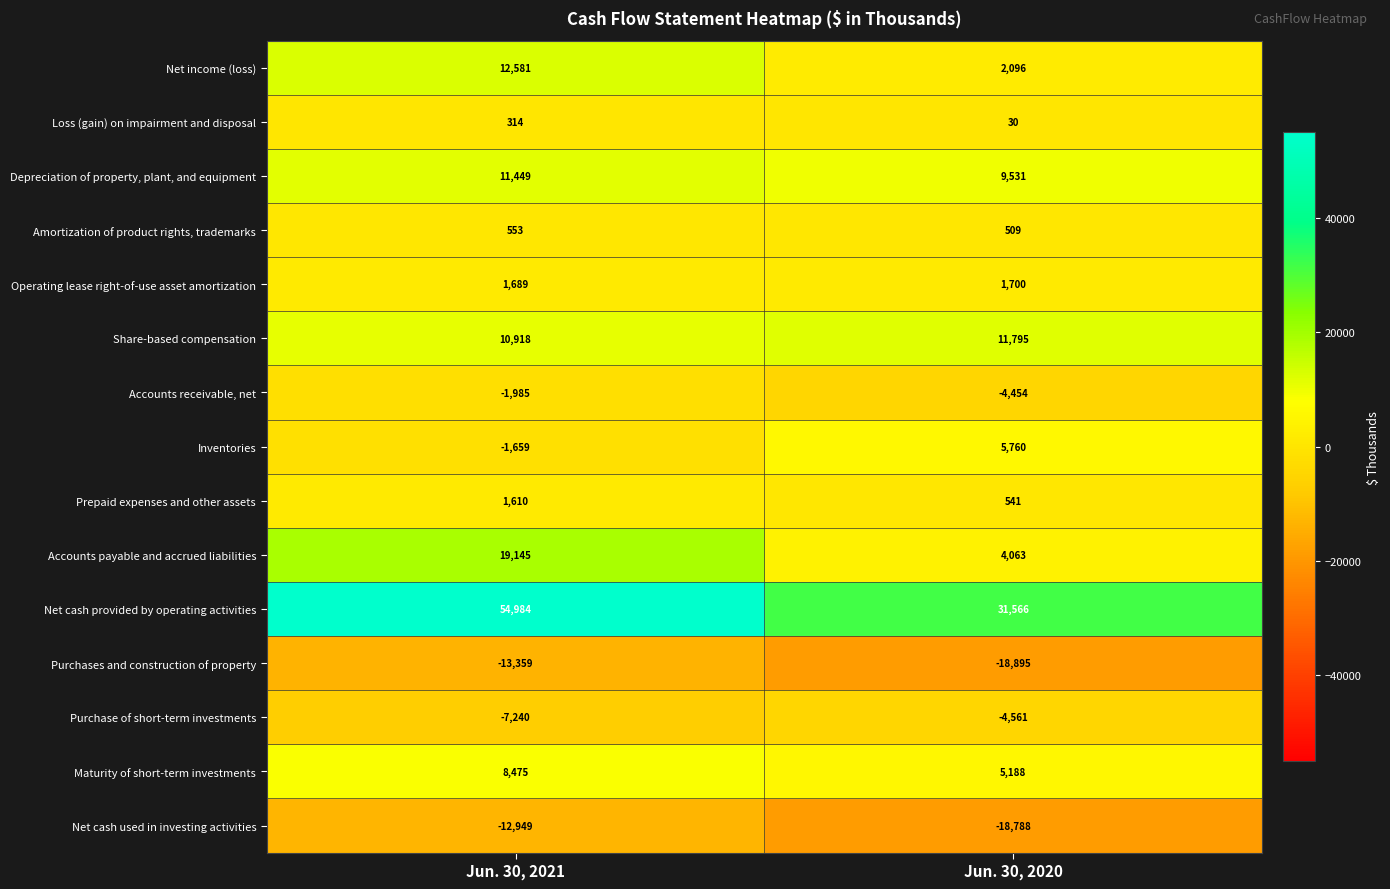

Rank the categories by Maturity of short-term investments value from lowest to highest.

Jun. 30, 2020, Jun. 30, 2021